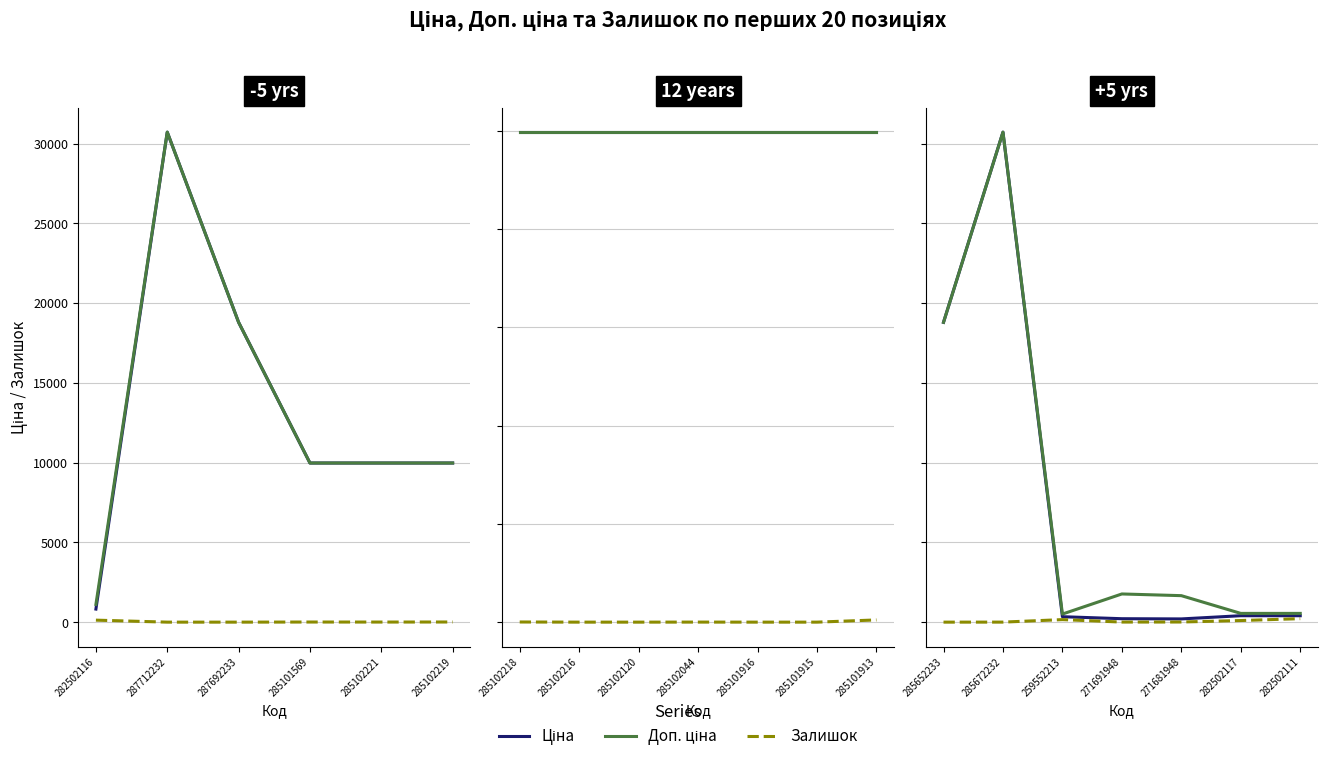

Is the value of Ціна at 259552213 greater than the value of Залишок at 259552213?

Yes